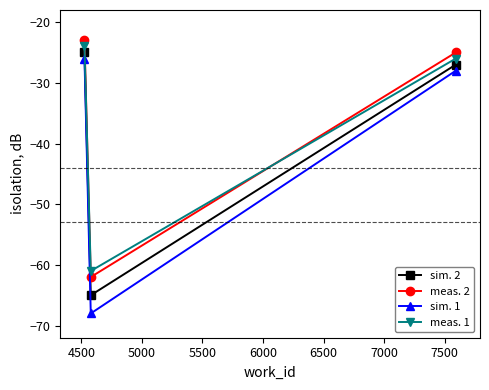

Which series has the largest range (max minus min)?

sim. 1